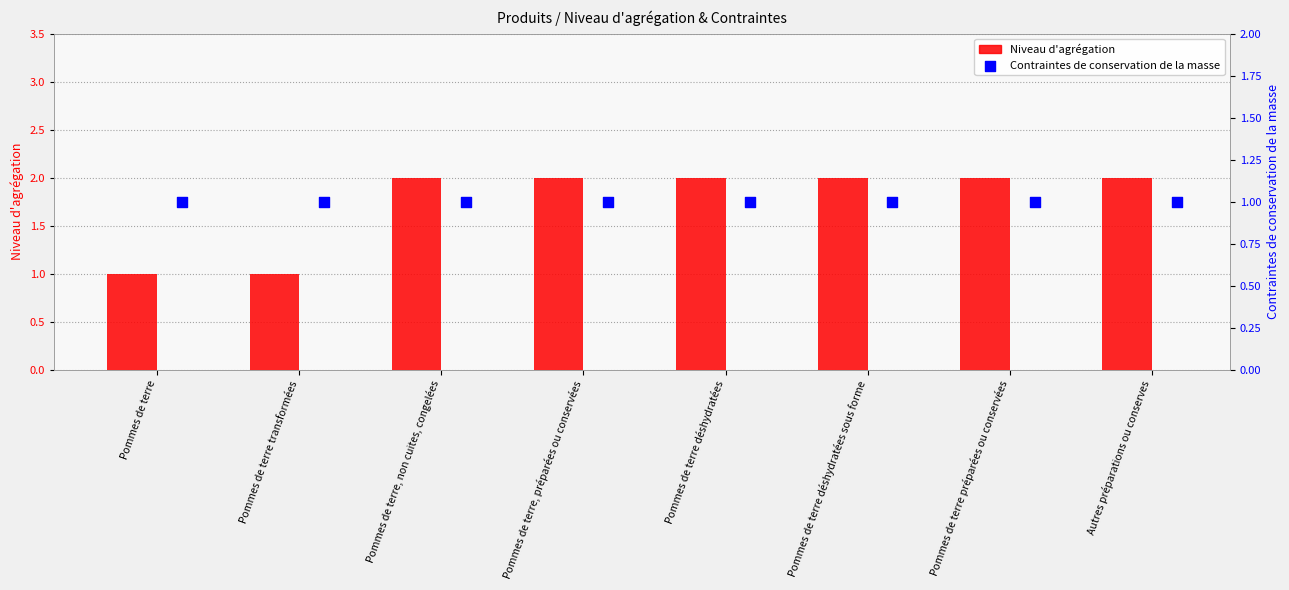

Which series contains the lowest Y value?

Niveau d'agrégation